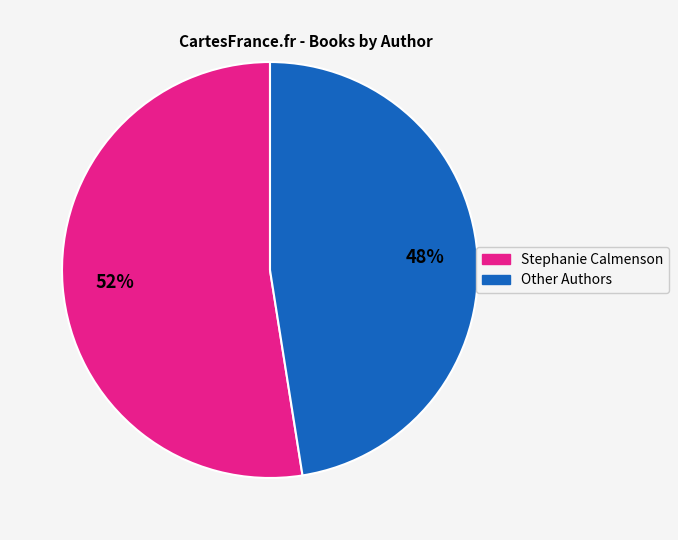

Approximately how many times larger is the value at Other Authors compared to Stephanie Calmenson?

0.9